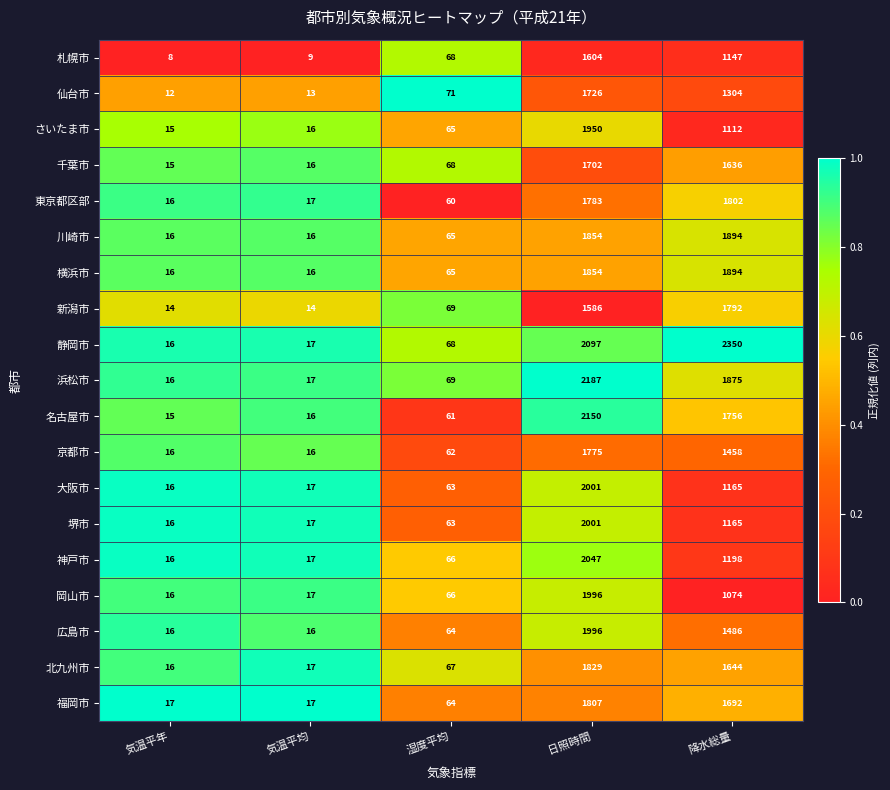

Which series has the largest total across all categories?

静岡市